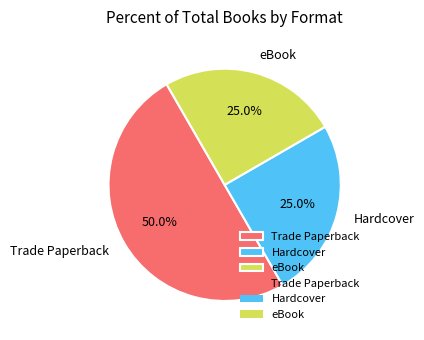

Does Hardcover represent more than half of the total?

No